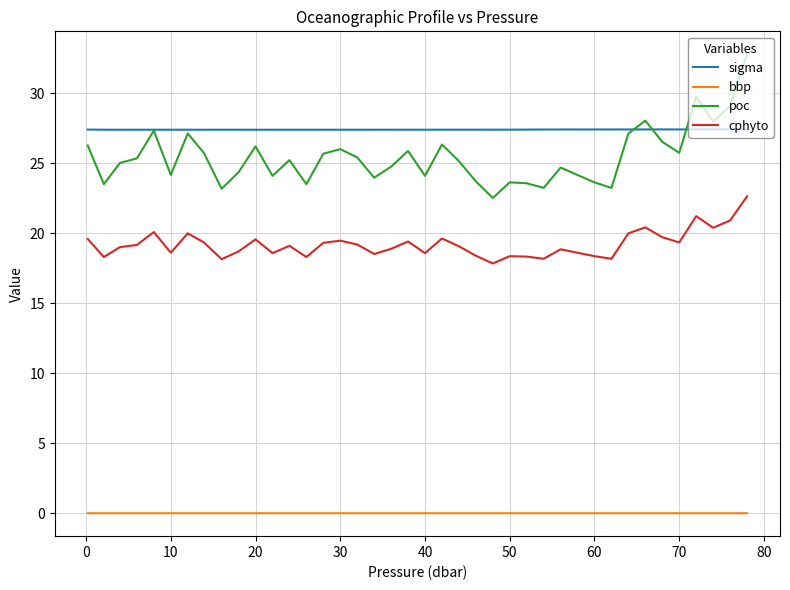

Which series has the widest spread of values?

poc